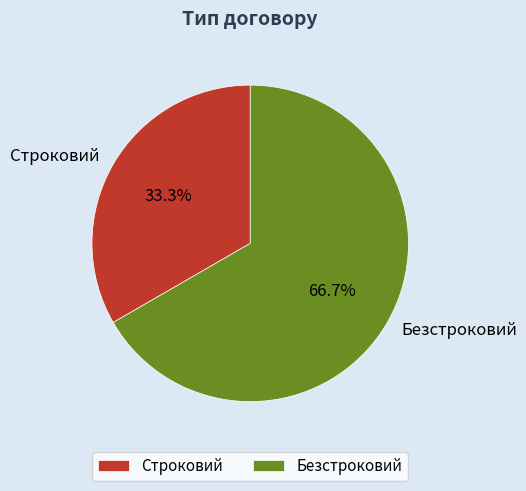

To the nearest percent, what is the average slice percentage?

50%